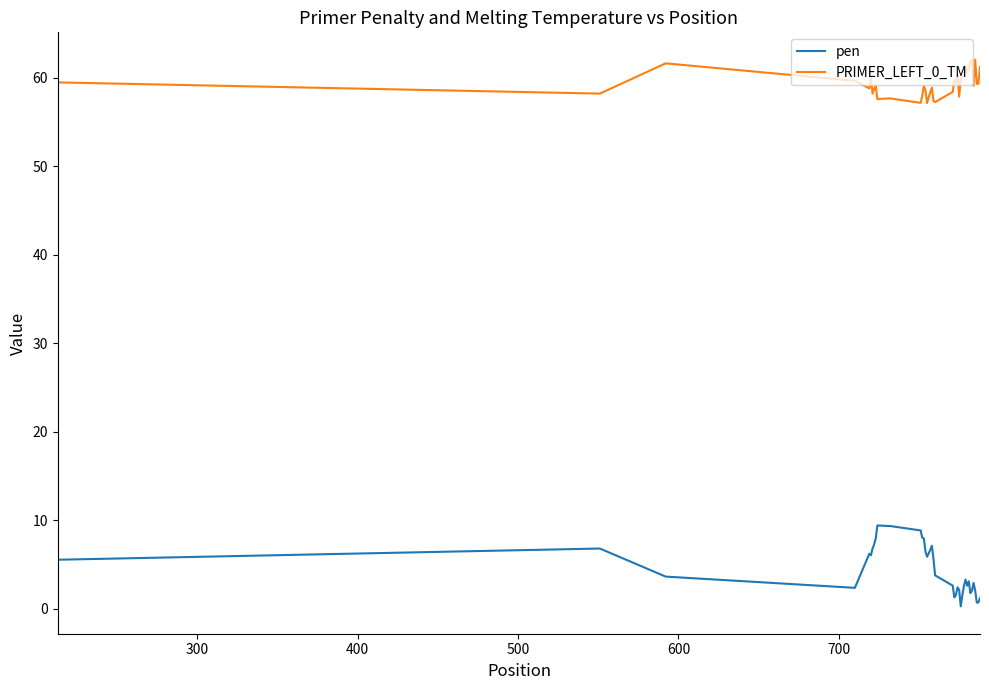

True or false: PRIMER_LEFT_0_TM has more than 0 interior local peaks.

True